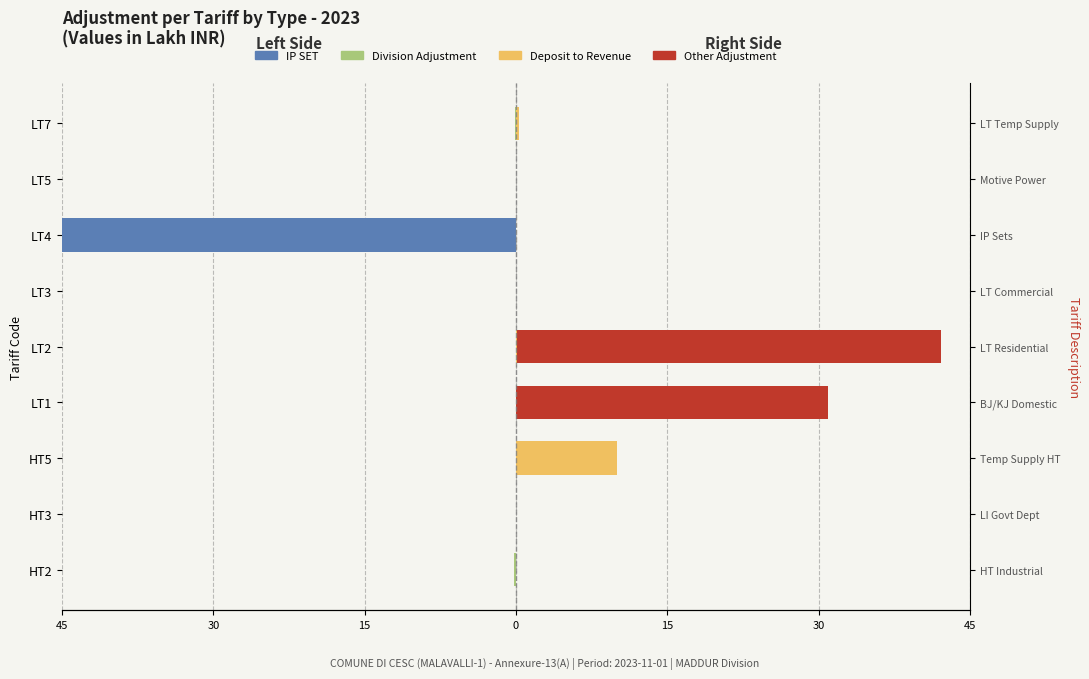

Rank the series by their maximum value, from highest to lowest.

OTHER ADJUSTMENT, DEPOSIT TO REVENUE, IP SET, DIVISION ADJUSTMENT